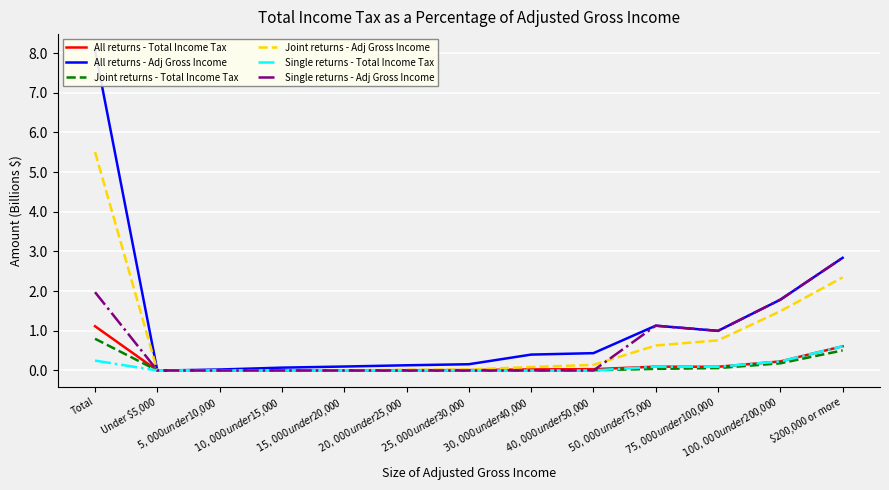

What position from the right is $50,000 under $75,000?

4